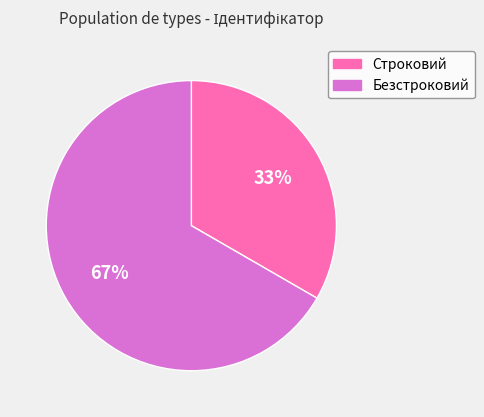

To the nearest percent, what is the combined percentage of Безстроковий and Строковий?

100%